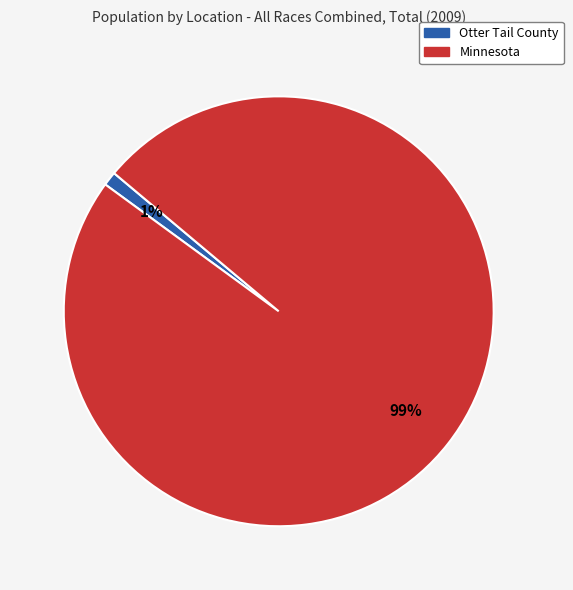

Combined, do Minnesota and Otter Tail County account for over 50%?

Yes